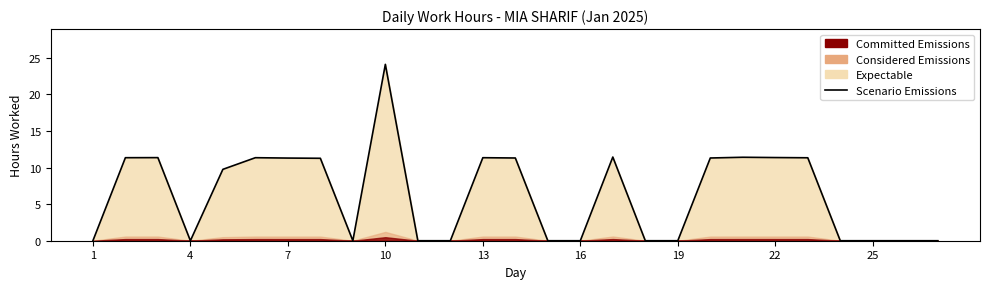

What is the maximum value shown in the chart?

24.1